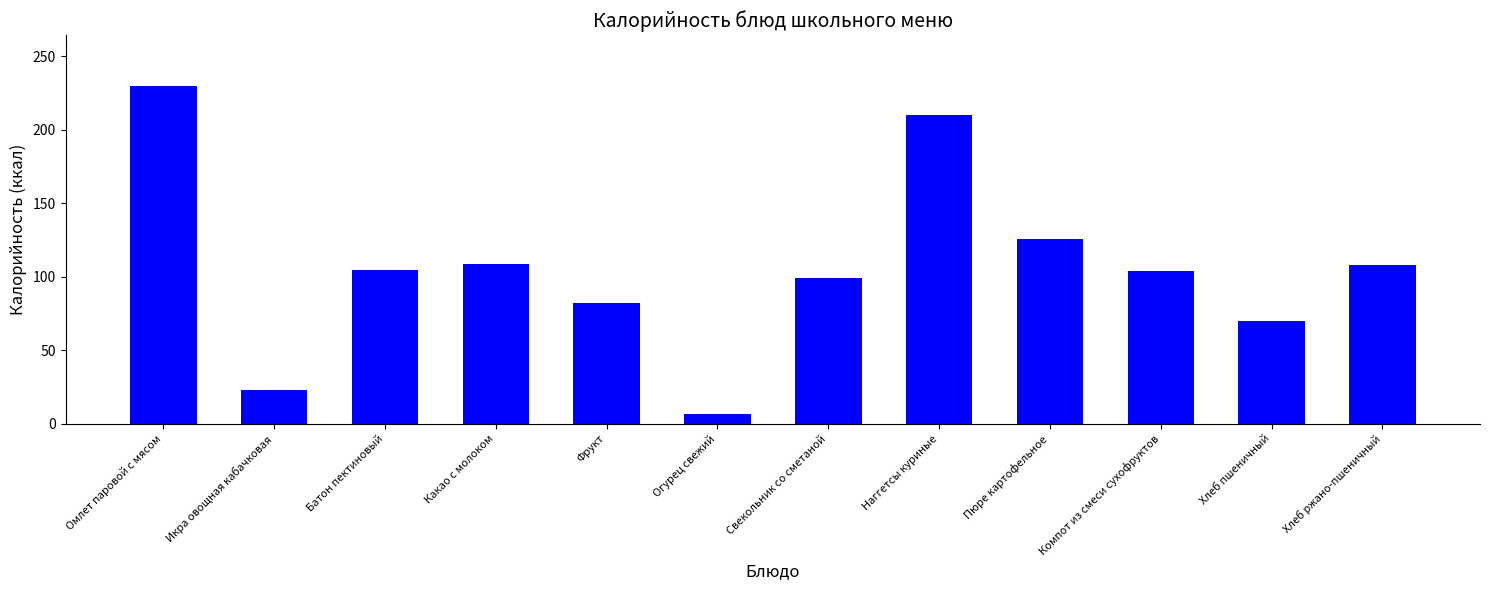

Is it true that the value at Омлет паровой с мясом is 64?

False